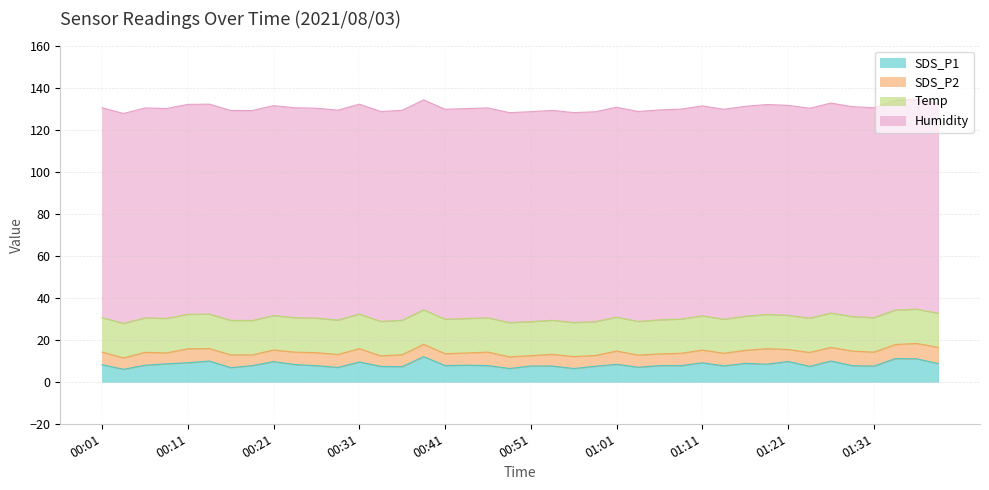

At how many categories does at least one series exceed 23?

40